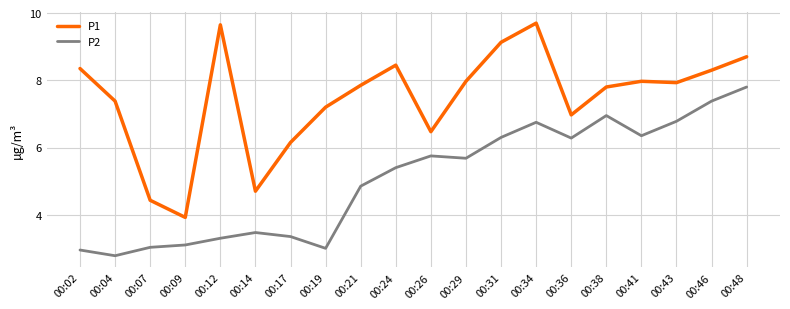

True or false: P2 and P1 intersect in this chart.

False